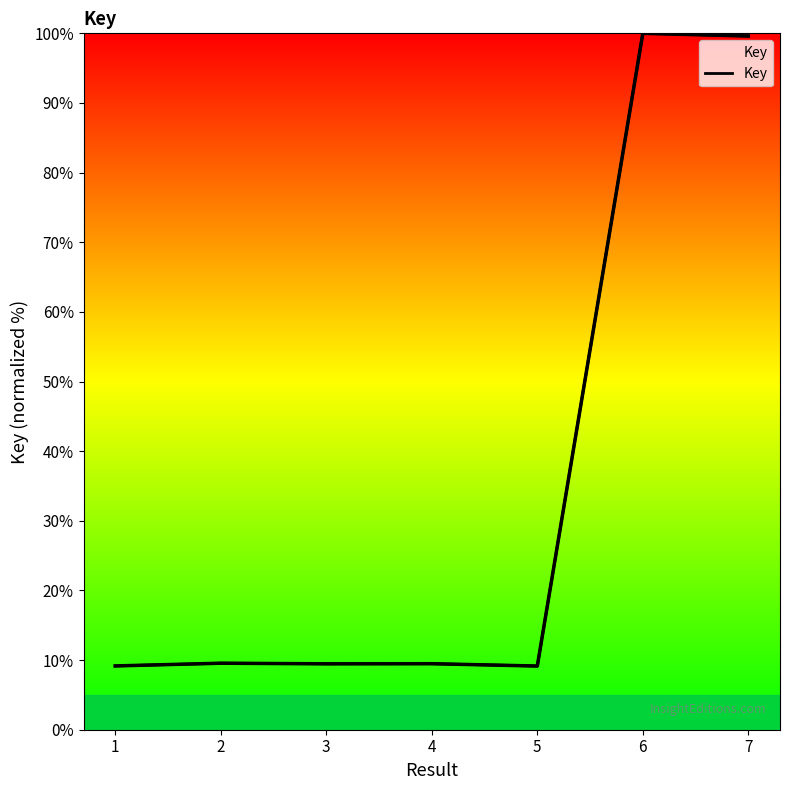

How many interior local valleys (lower than both neighbors) does the data have?

2